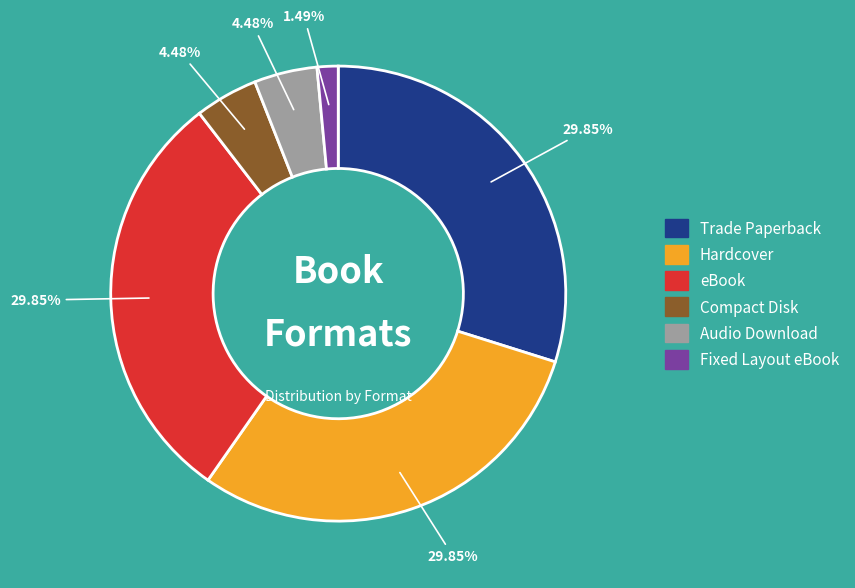

The eBook slice represents 38% of the pie. True or false?

False